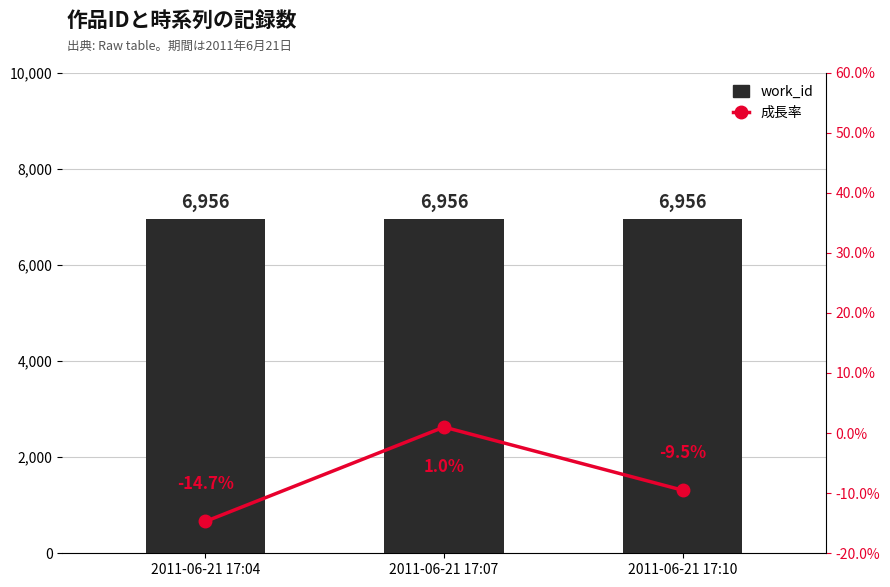

At which category is the sum across all series the highest?

2011-06-21 17:07